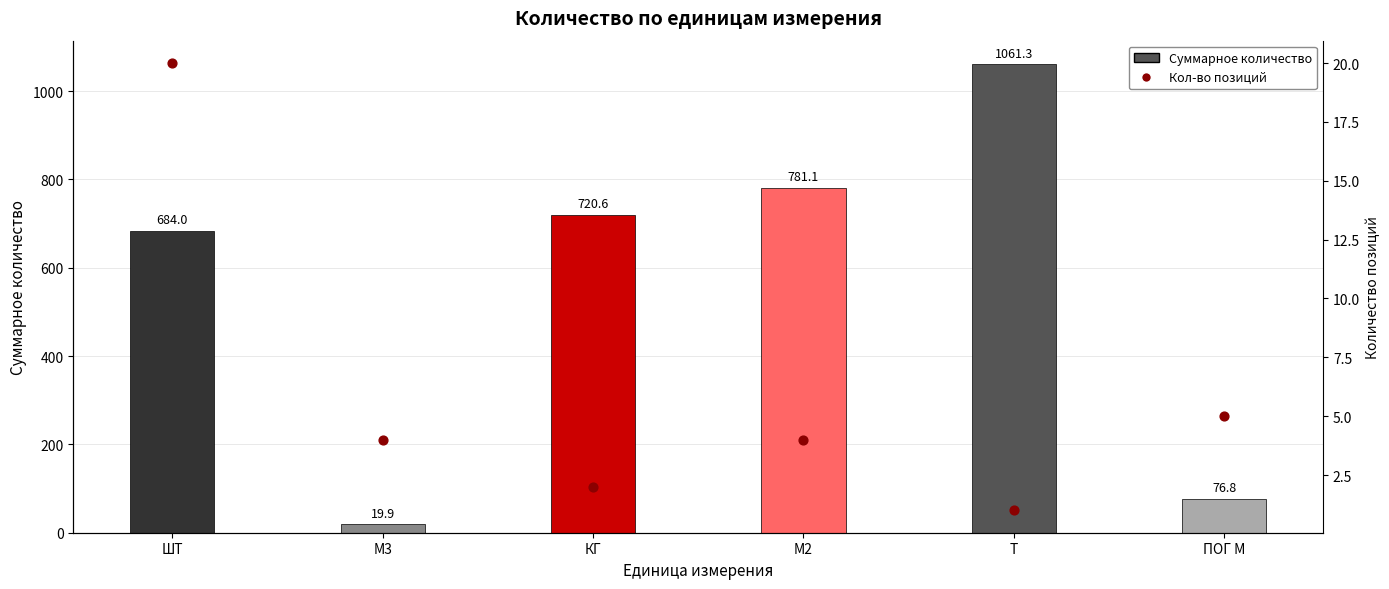

Is the value of Кол-во позиций at ШТ greater than the value of Суммарное количество at ПОГ М?

No